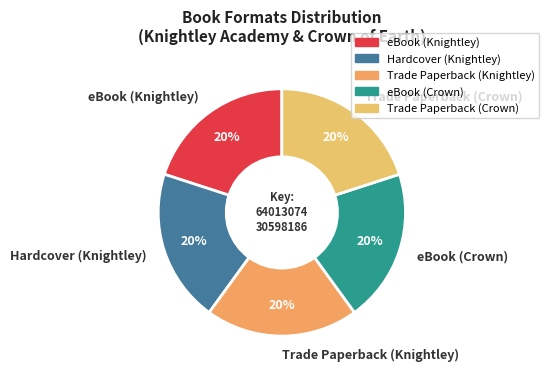

How many segments does this pie chart have?

5